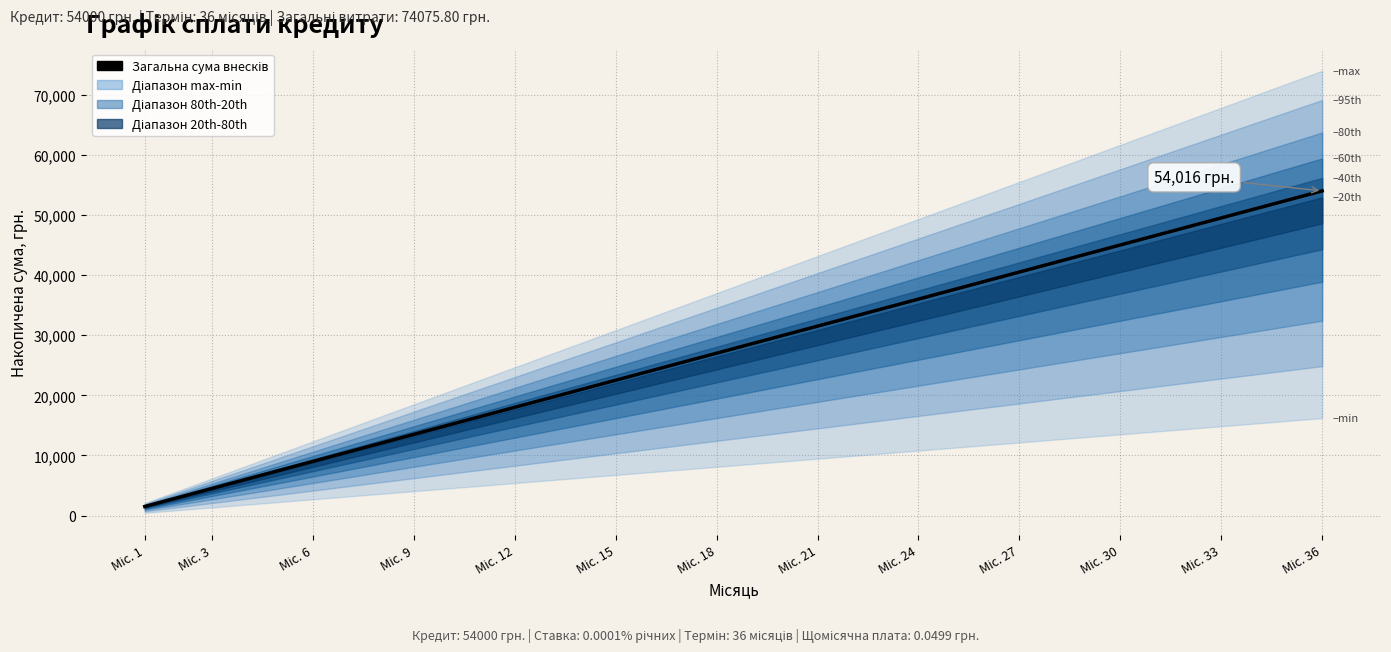

What position from the right is Міс. 15?

22